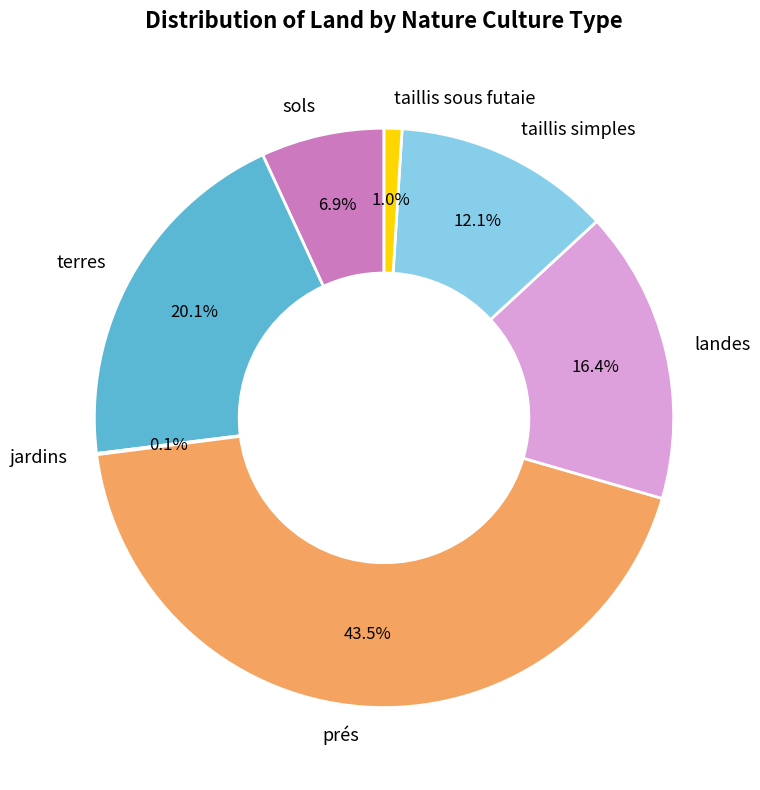

Is the sum of landes and taillis sous futaie greater than half?

No